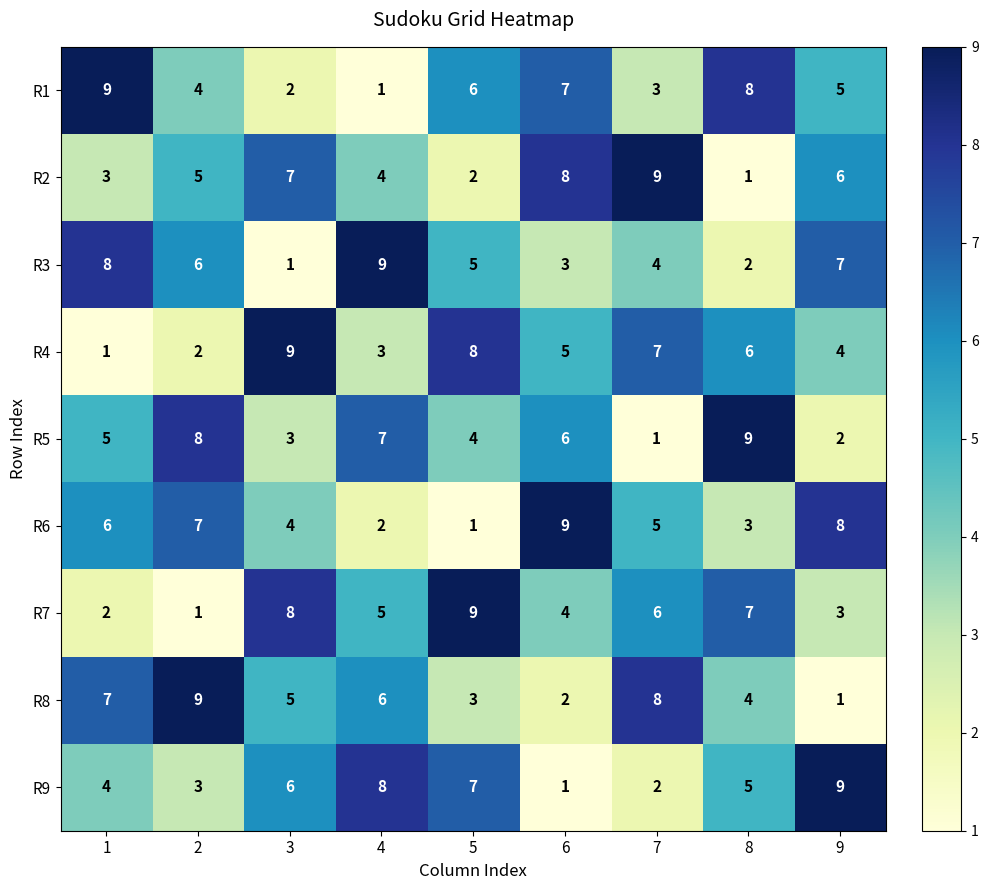

True or false: R5 has a value of 1 at 7.

True